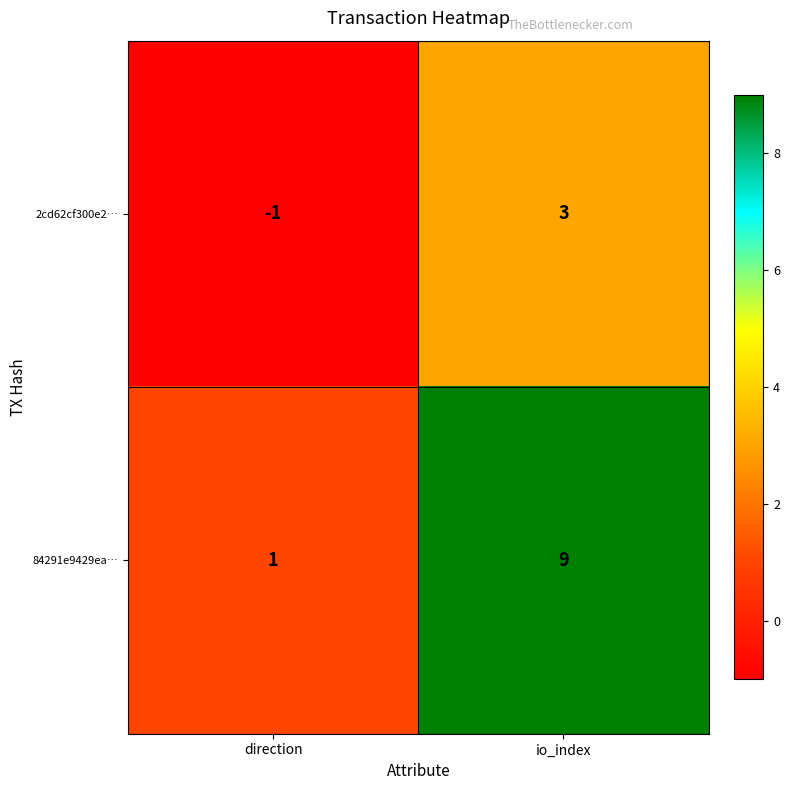

Read the 2cd62cf300e2… value at io_index.

3